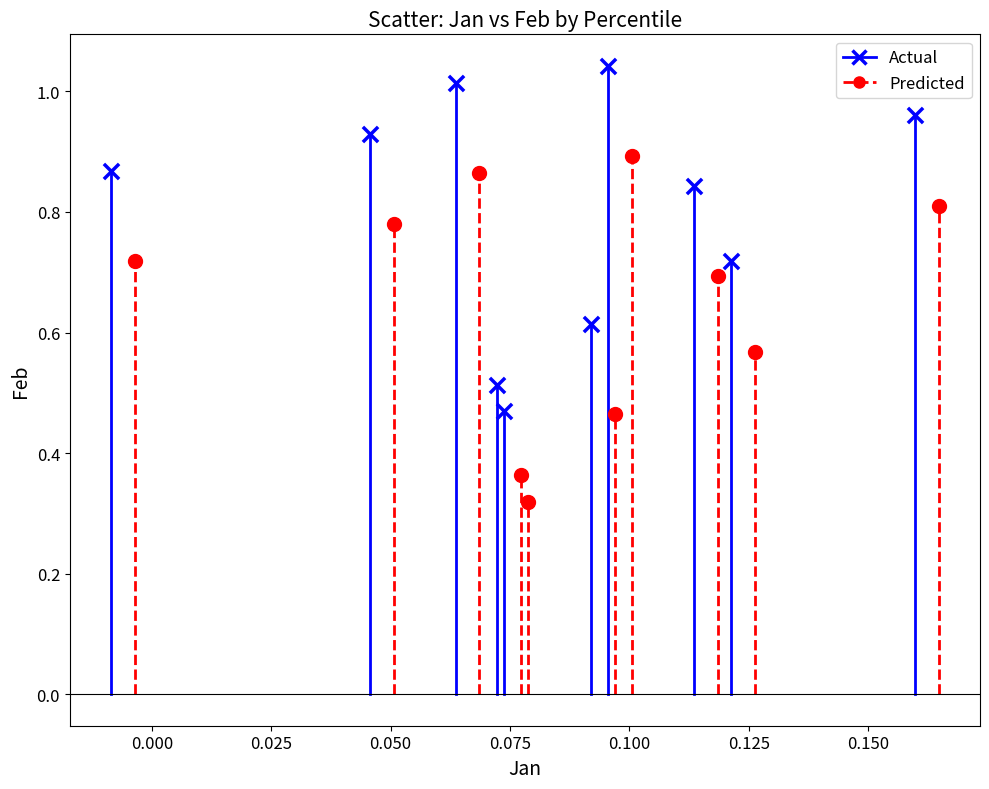

Which series contains the highest Y value?

Actual